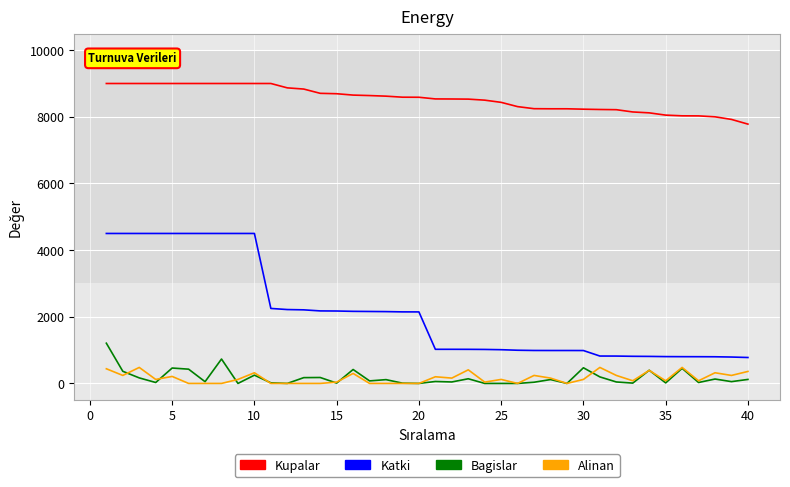

True or false: Kupalar and Bagislar cross at least once.

False